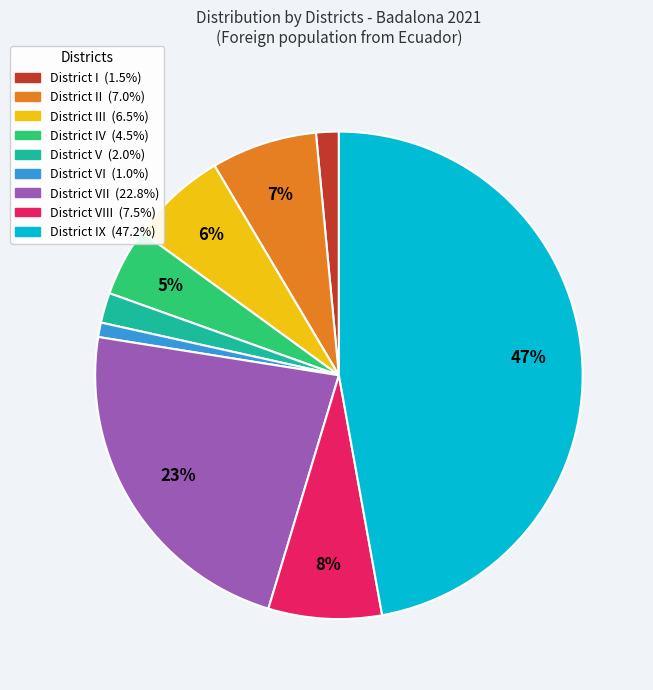

To the nearest percent, what is the average slice percentage?

11%